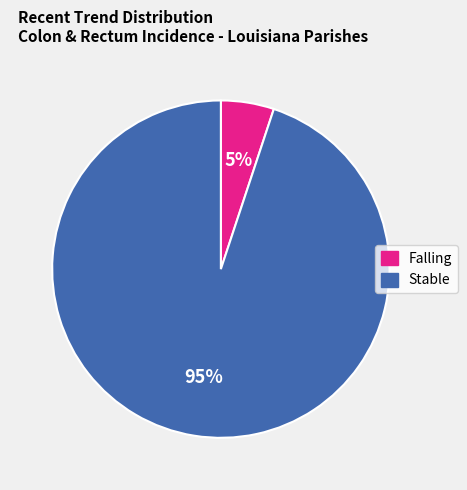

To the nearest percent, what is the average slice percentage?

50%